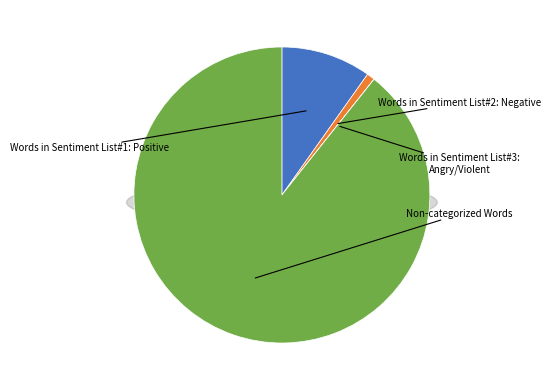

What percentage is the Non-categorized Words slice, to the nearest percent?

89%